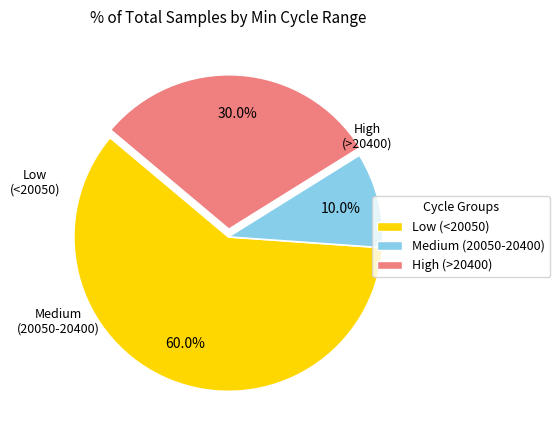

Rank the categories by value from lowest to highest.

Medium (20050-20400), High (>20400), Low (<20050)